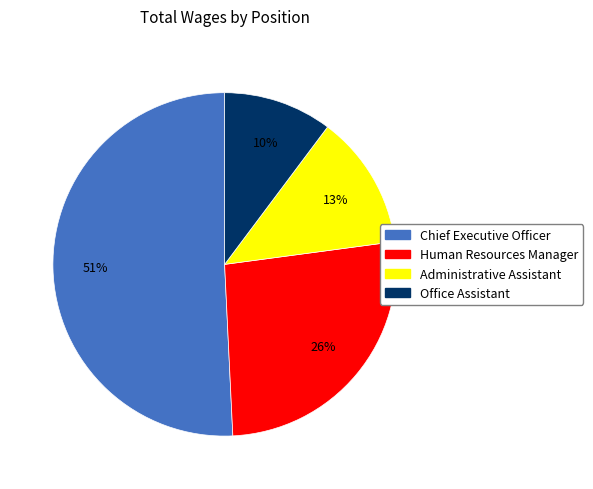

Rank the categories by value from highest to lowest.

Chief Executive Officer, Human Resources Manager, Administrative Assistant, Office Assistant